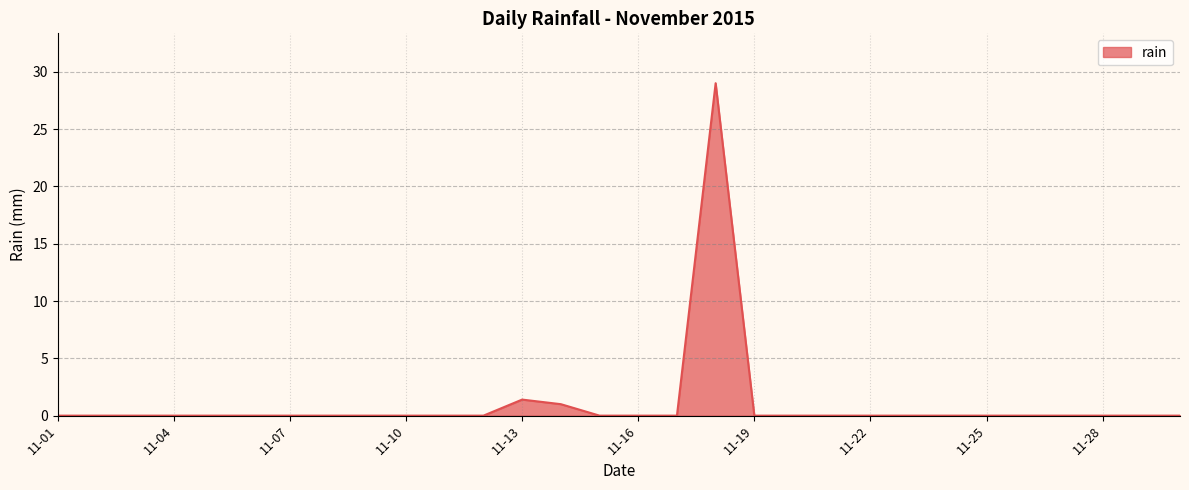

What is the greatest value displayed?

29.0